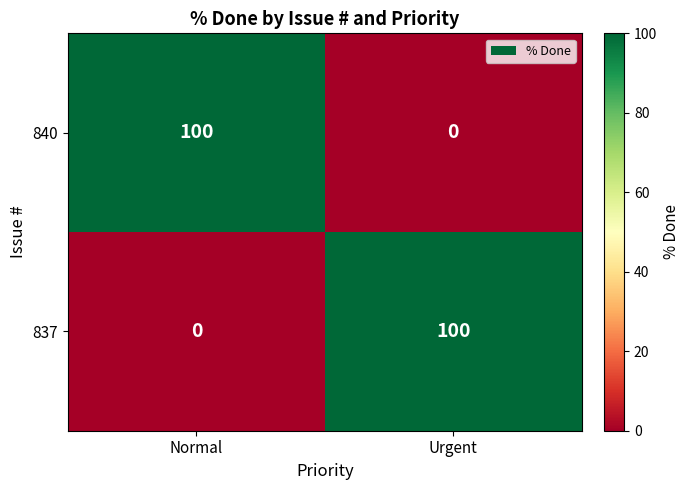

Rank the series at Urgent from highest to lowest value.

837, 840